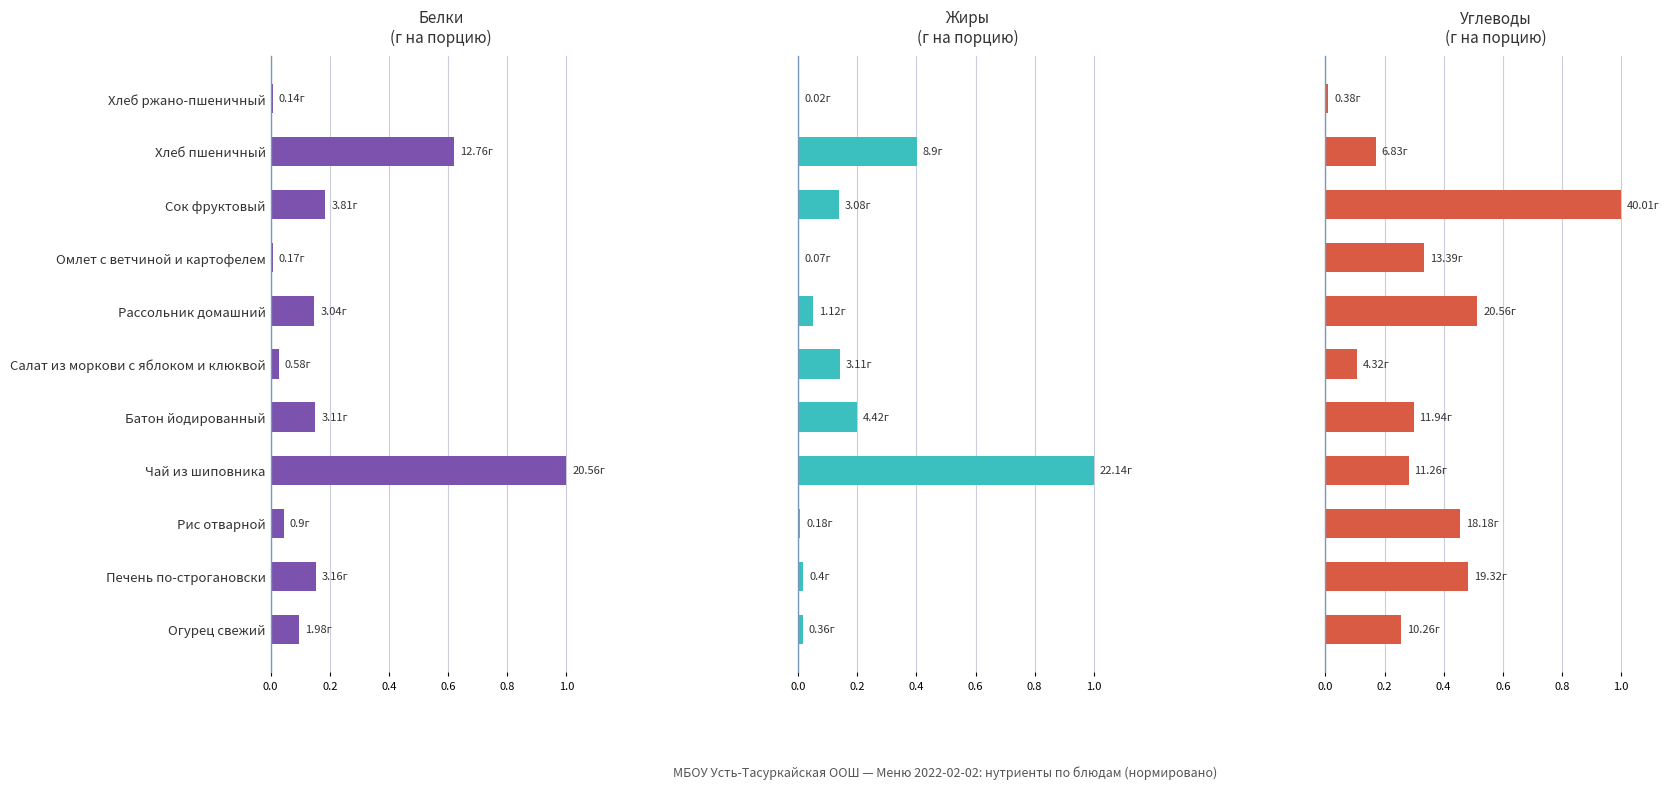

What is the average value of the Углеводы series?

0.4